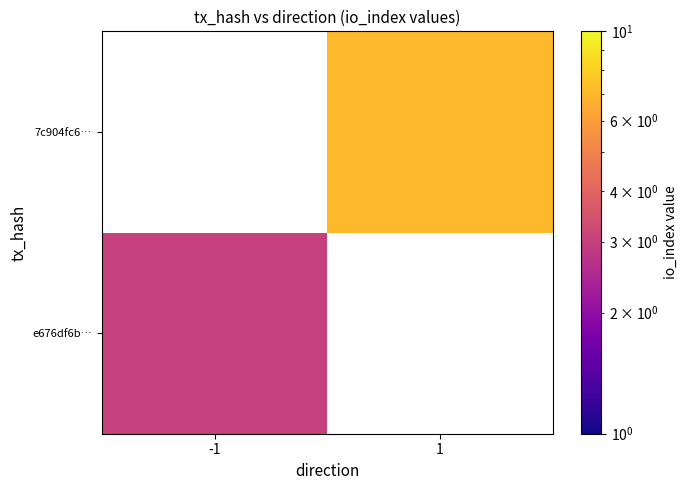

The value of e676df6b… at -1 is 3.0. True or false?

True